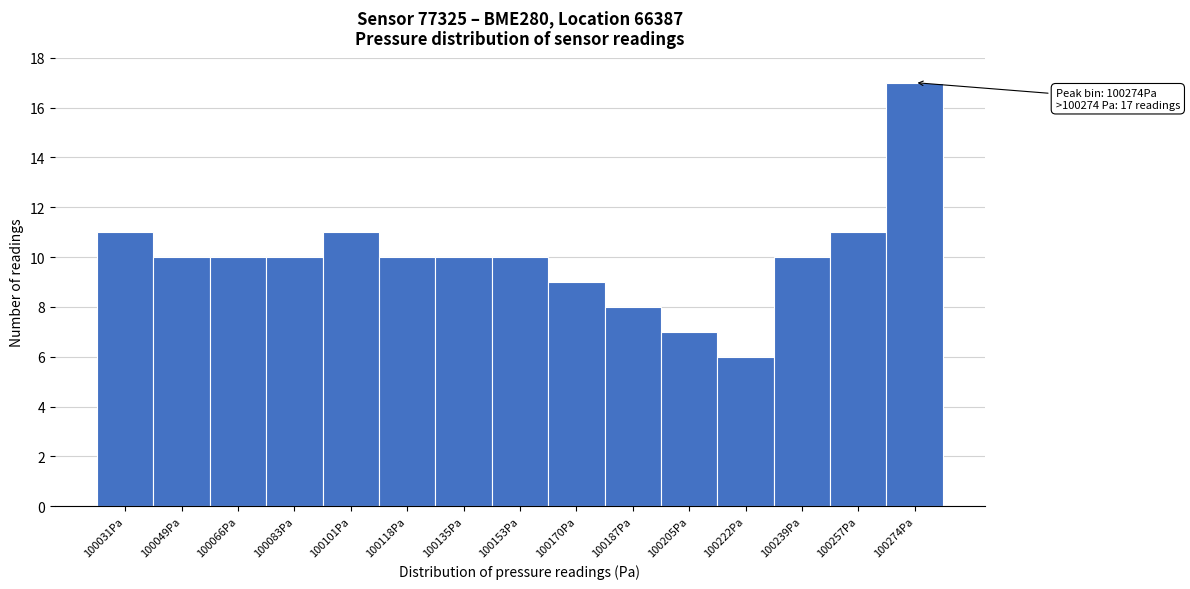

Reading right to left, what are all the values shown in this chart?

100274Pa=17	100257Pa=11	100239Pa=10	100222Pa=6	100205Pa=7	100187Pa=8	100170Pa=9	100153Pa=10	100135Pa=10	100118Pa=10	100101Pa=11	100083Pa=10	100066Pa=10	100049Pa=10	100031Pa=11